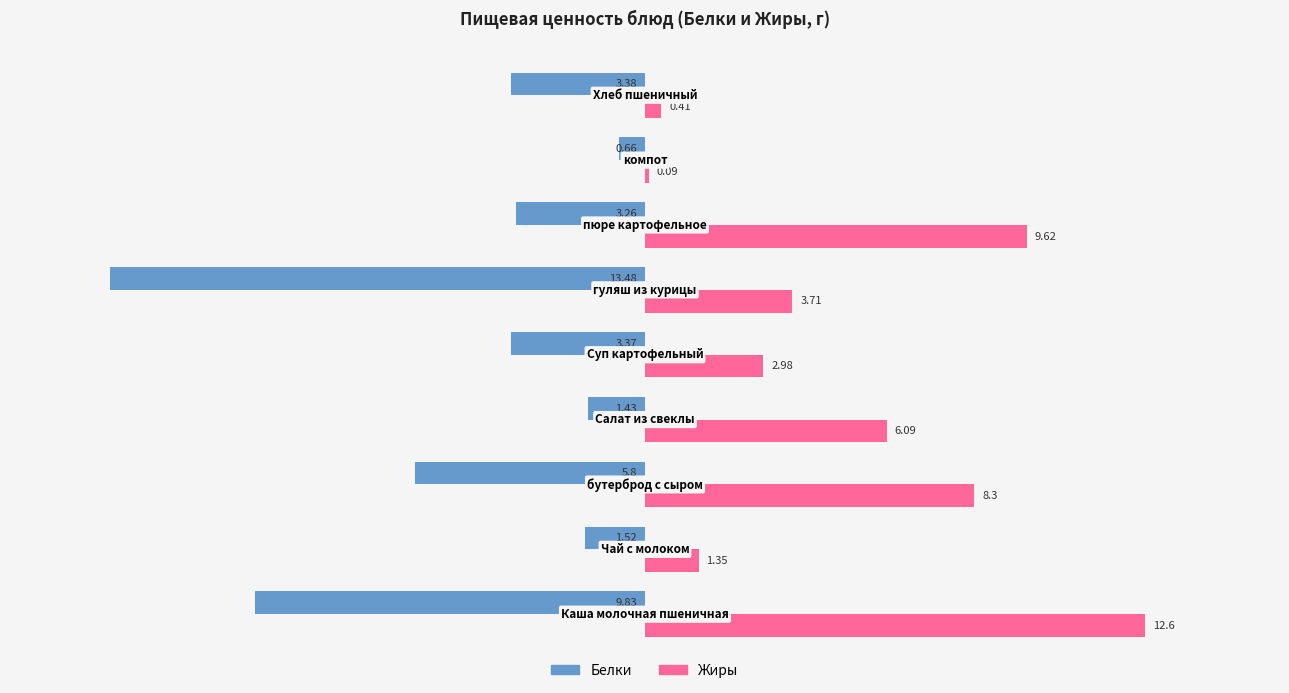

How many series are shown in this chart?

2